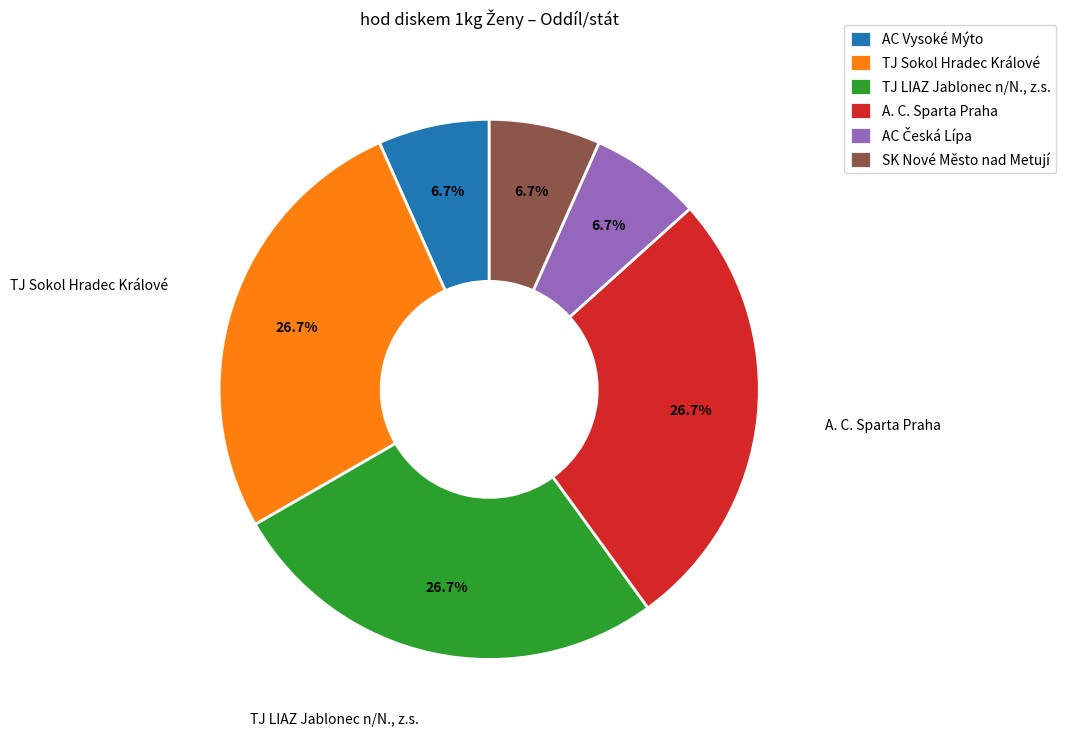

How many slices are in this pie chart?

6